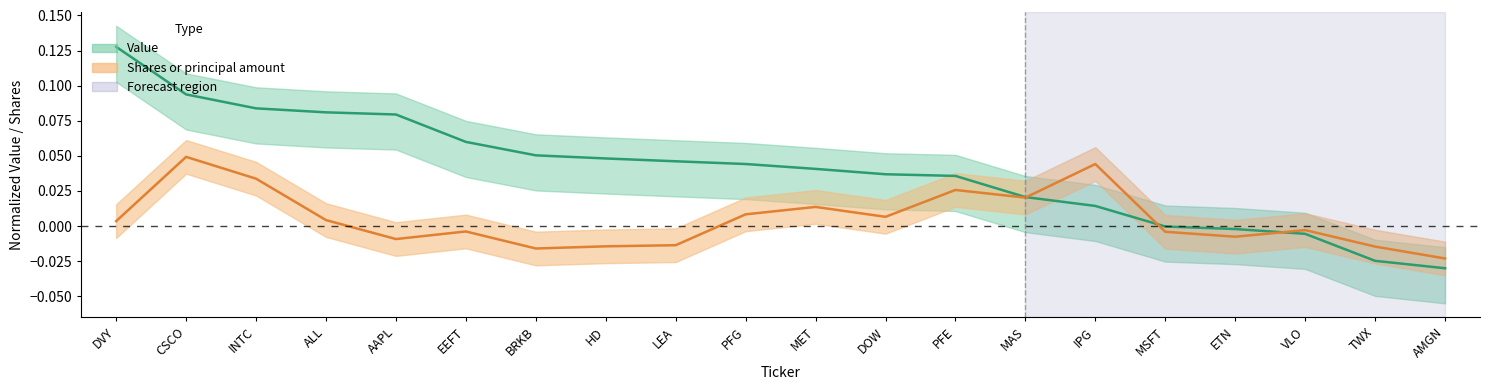

What is the approximate value of Value at DVY?

0.1